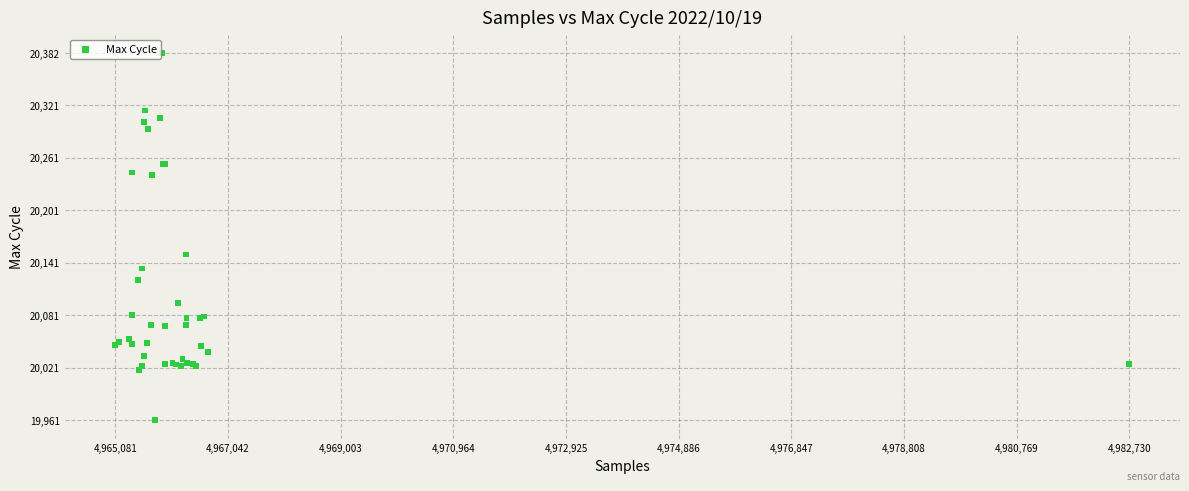

What Y value in the scatter plot is closest to 20171?

20151